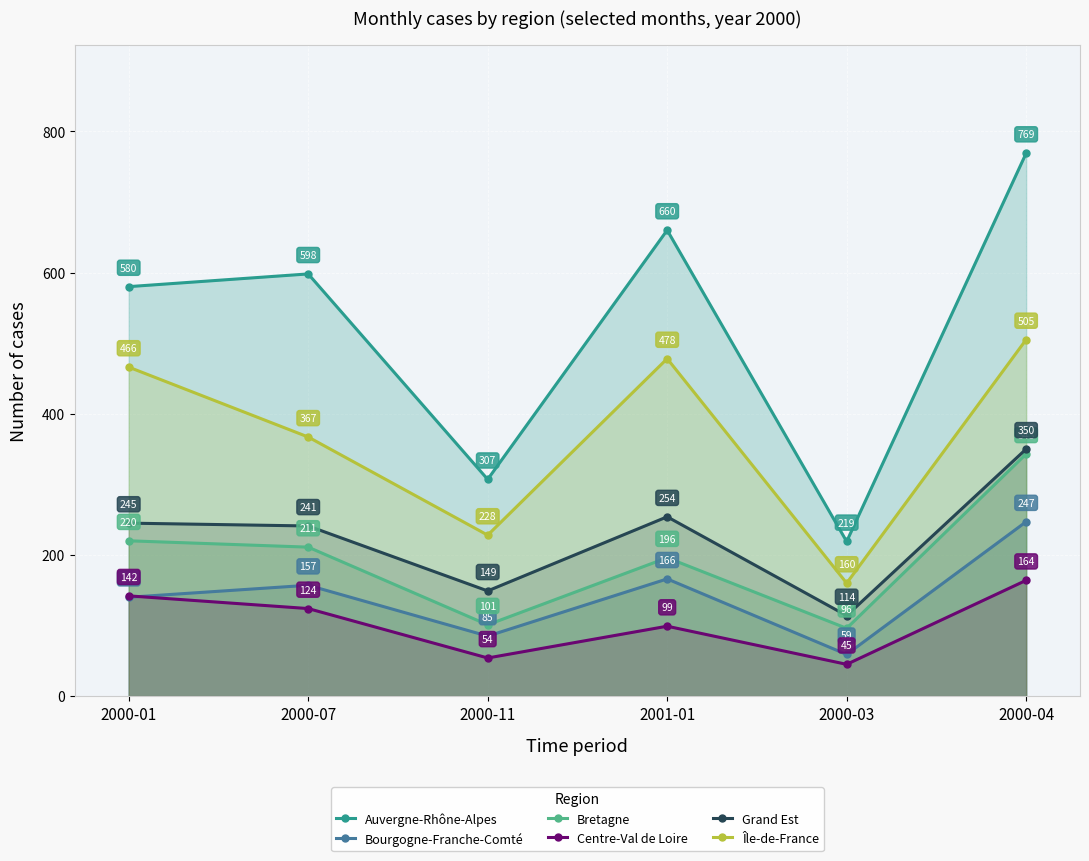

The value of Centre-Val de Loire at 2000-04 is 164. True or false?

True